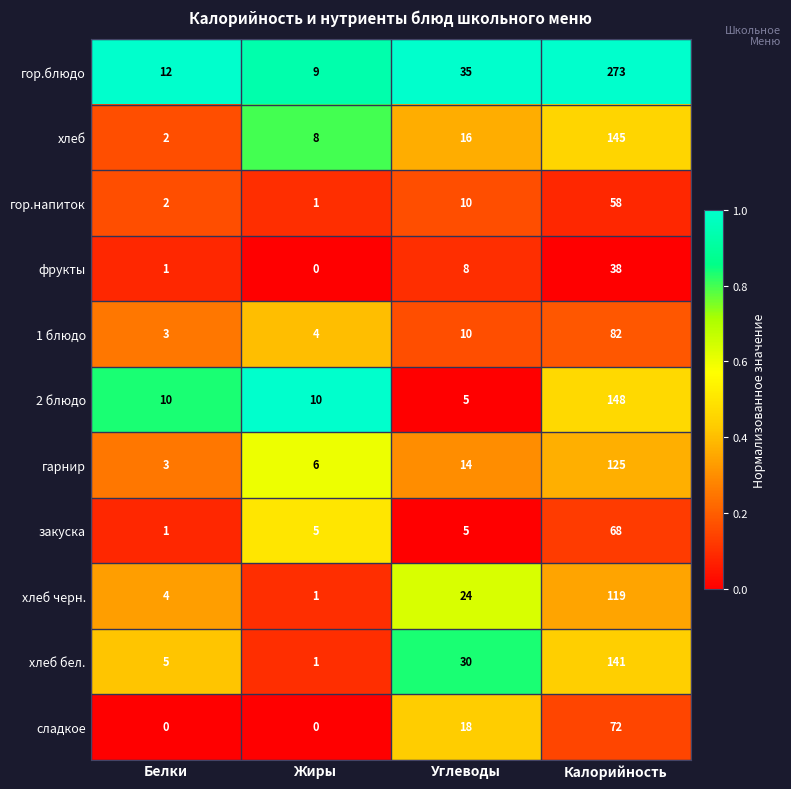

The value of закуска at Жиры is 3. True or false?

False